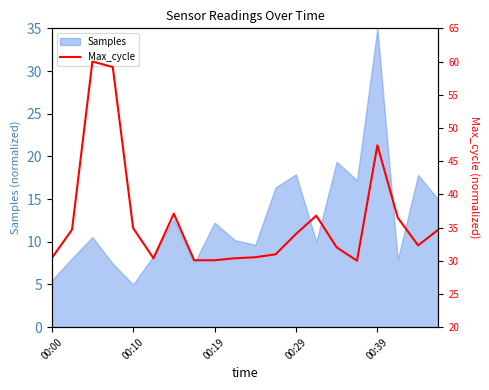

Which category has the highest value in the Samples series?

00:39